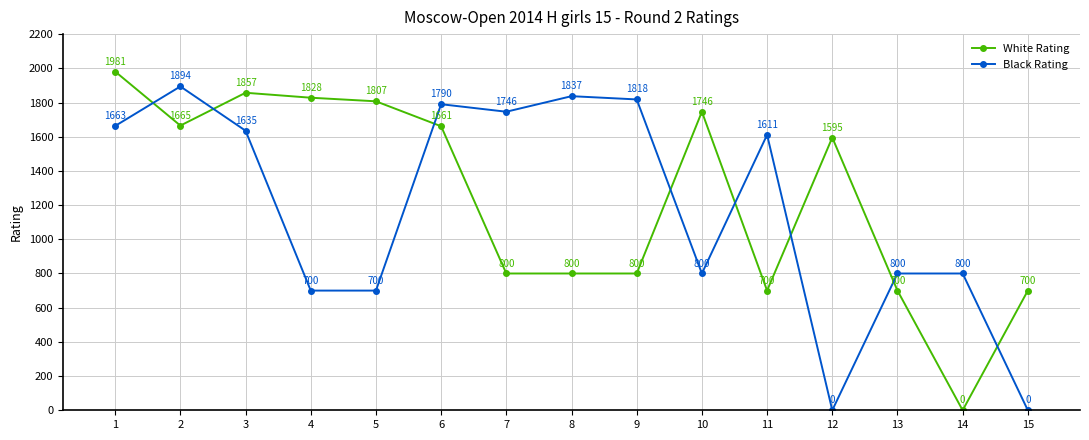

Reading left to right, list all the values displayed in this chart.

White Rating: 1=1981	2=1665	3=1857	4=1828	5=1807	6=1661	7=800	8=800	9=800	10=1746	11=700	12=1595	13=700	14=0	15=700
Black Rating: 1=1663	2=1894	3=1635	4=700	5=700	6=1790	7=1746	8=1837	9=1818	10=800	11=1611	12=0	13=800	14=800	15=0